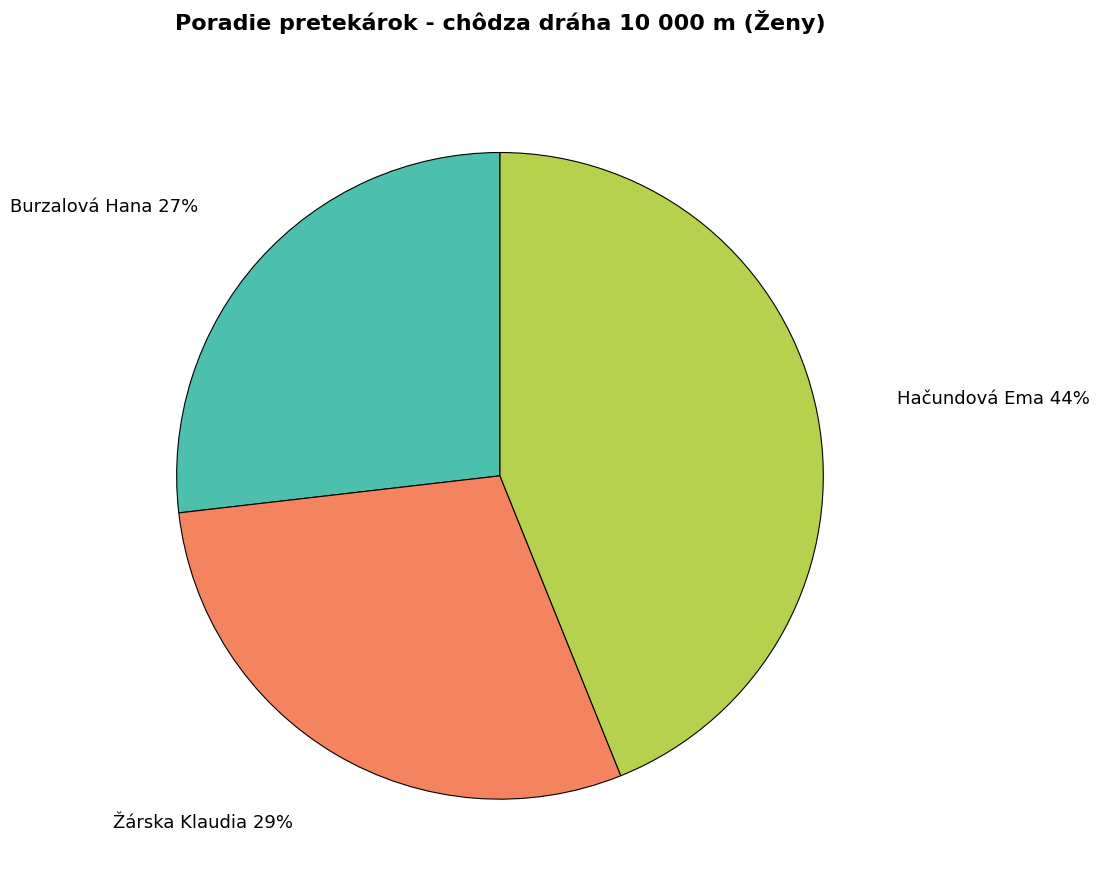

True or false: Žárska Klaudia accounts for 40% of the total.

False